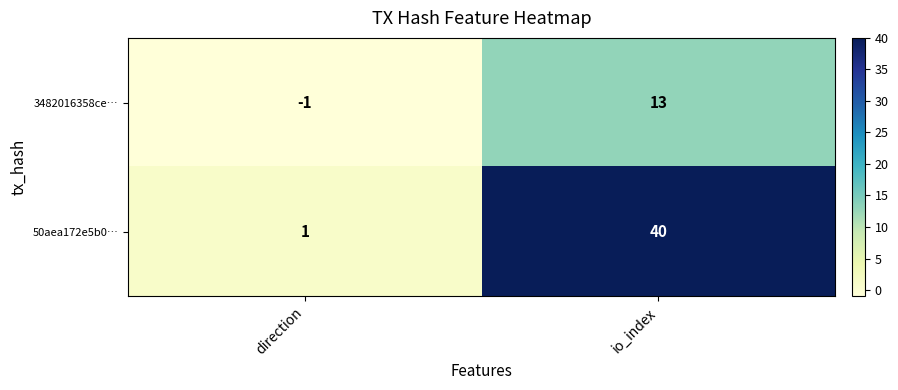

Reading left to right, list all the values displayed in this chart.

3482016358ce…: direction=-1	io_index=13
50aea172e5b0…: direction=1	io_index=40